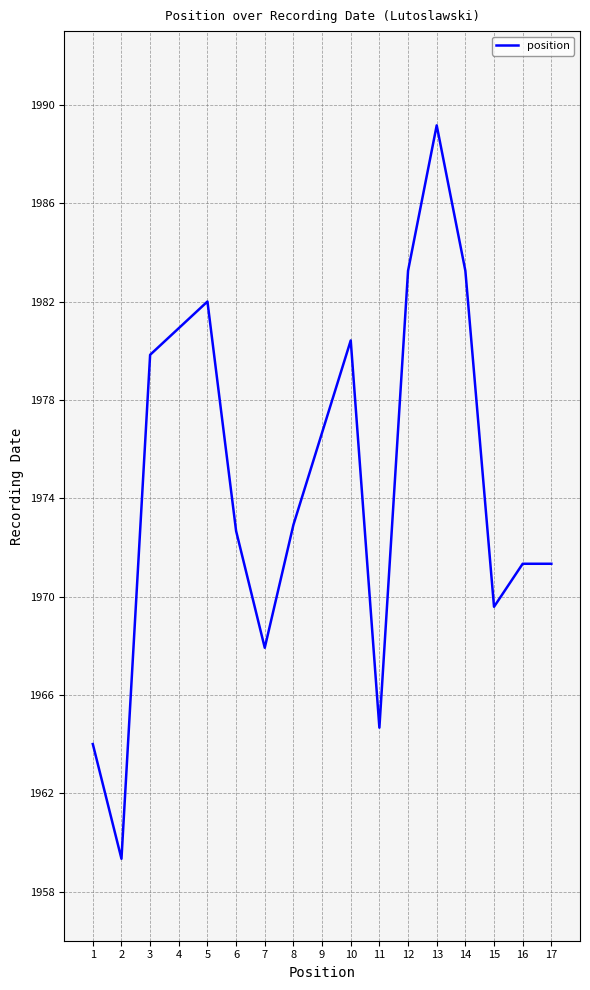

Where is the first local maximum?

5